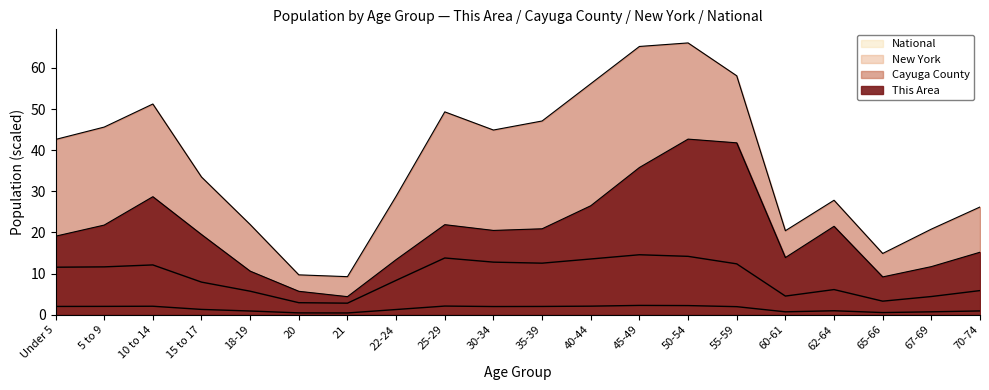

Which series changed the most between 20 and 30-34?

Cayuga County